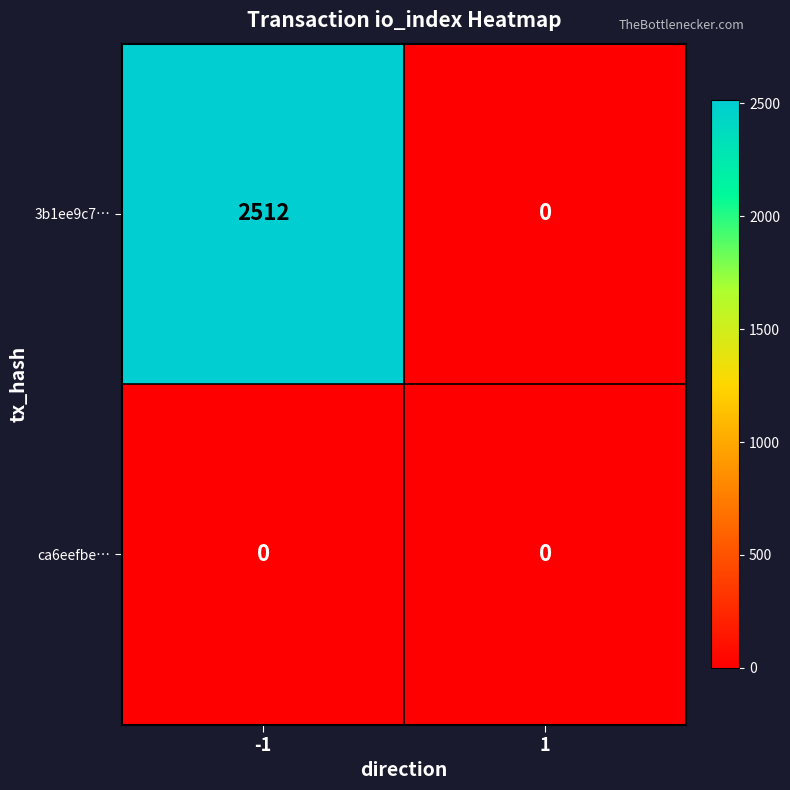

What is the greatest value displayed?

2512